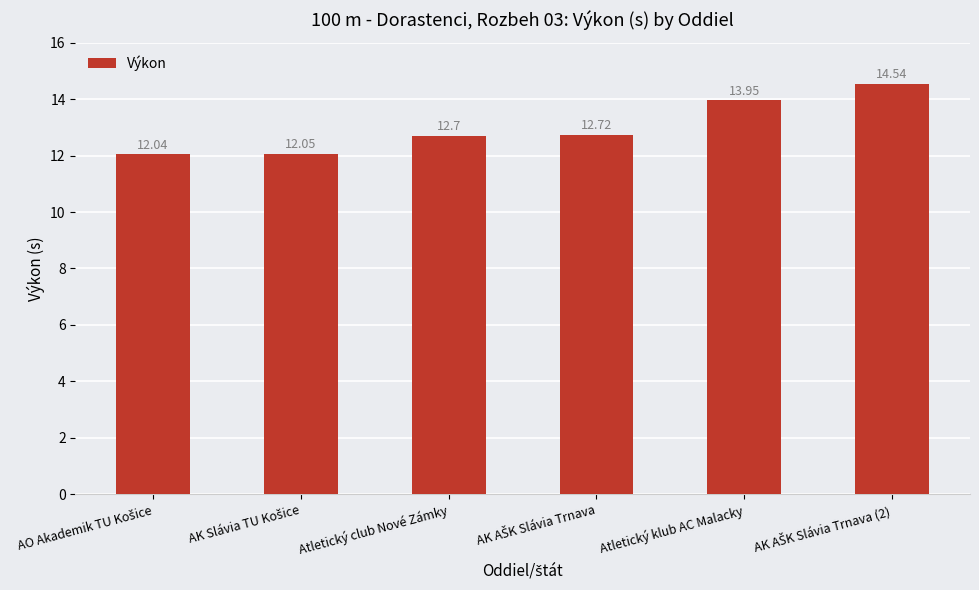

What is the difference between the maximum and minimum values?

2.5